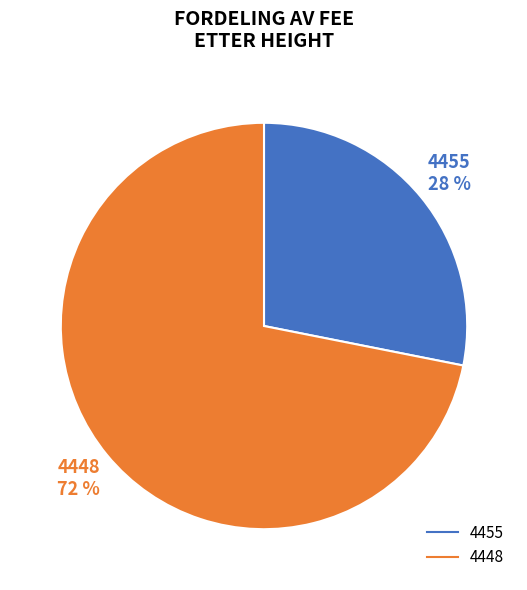

Is there any slice that represents more than half of the pie?

Yes